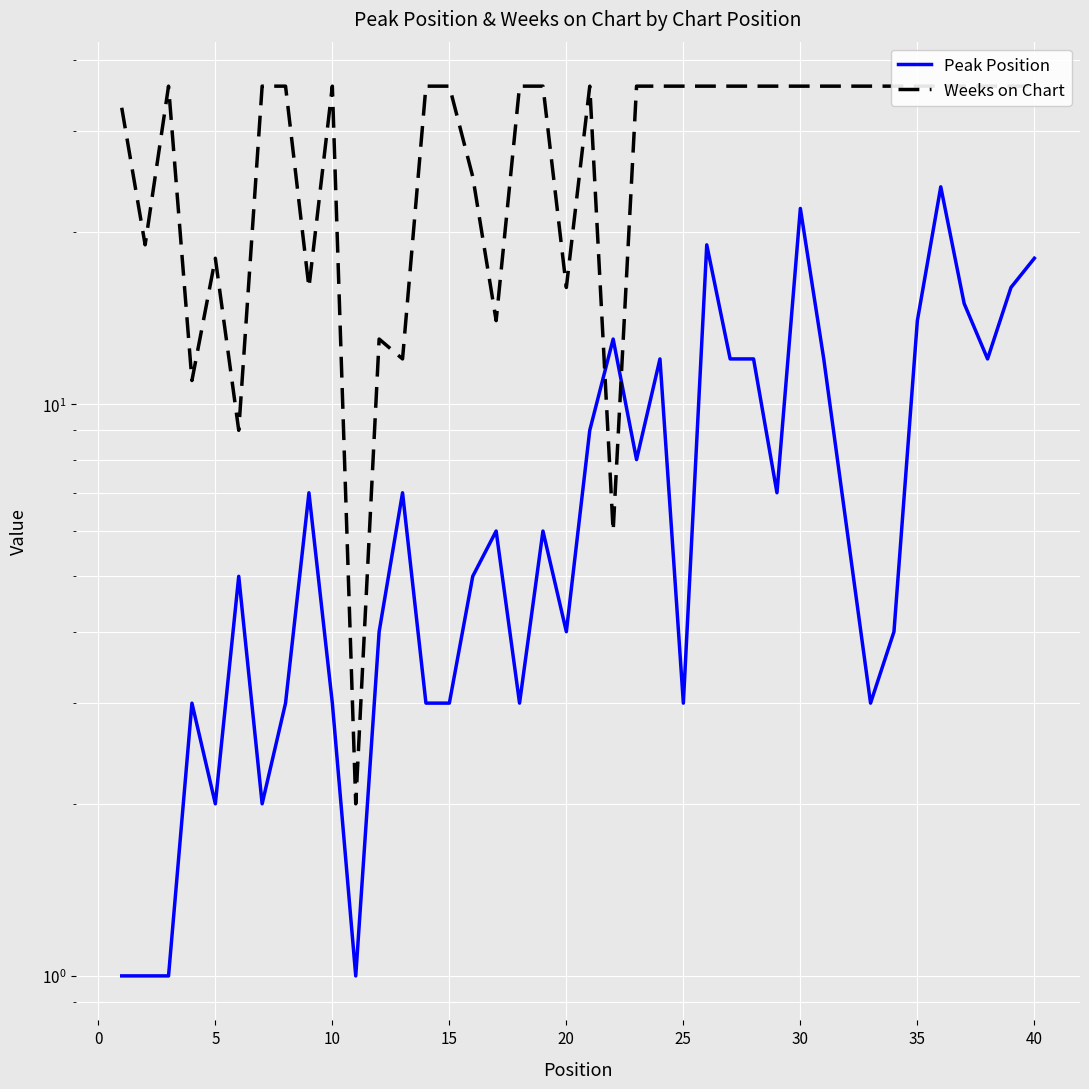

At 20, list the series in order from smallest to largest.

Peak Position, Weeks on Chart